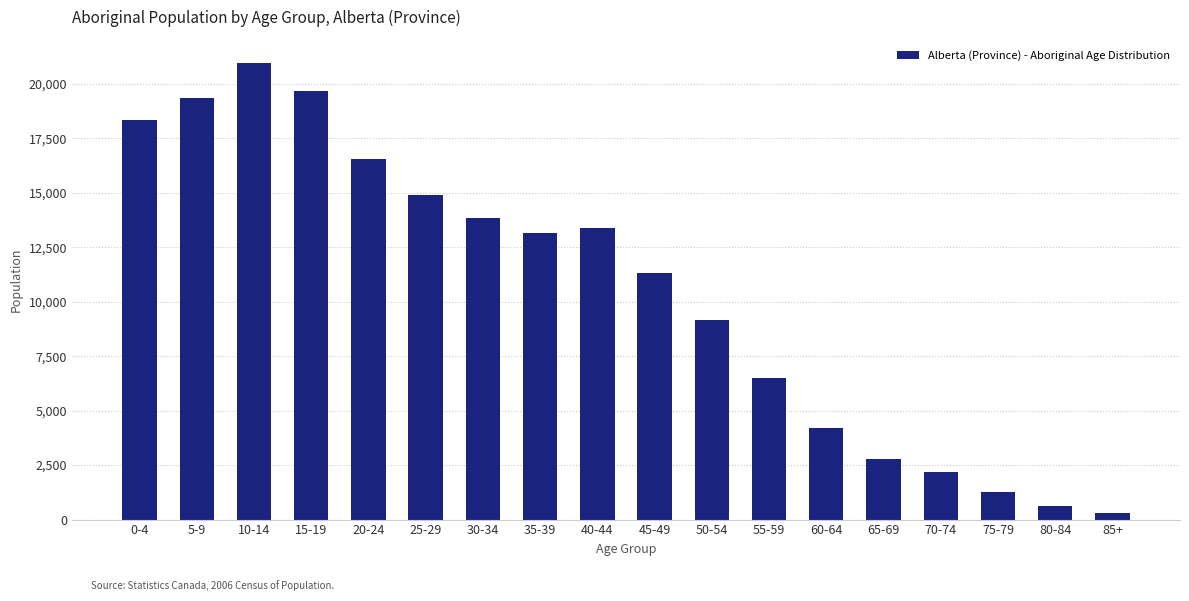

Reading right to left, transcribe all the data shown in this chart.

315	600	1250	2165	2795	4210	6485	9140	11295	13390	13140	13835	14905	16545	19655	20965	19325	18330